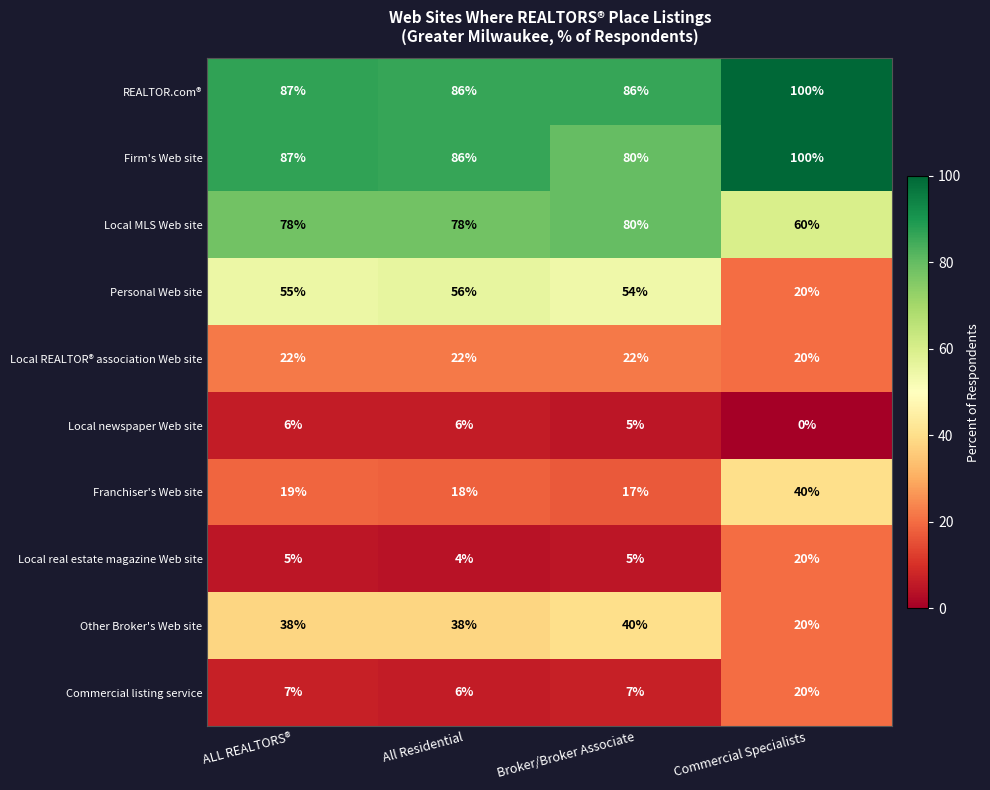

What is the sum of the Local real estate magazine Web site values at Commercial Specialists and ALL REALTORS®?

25